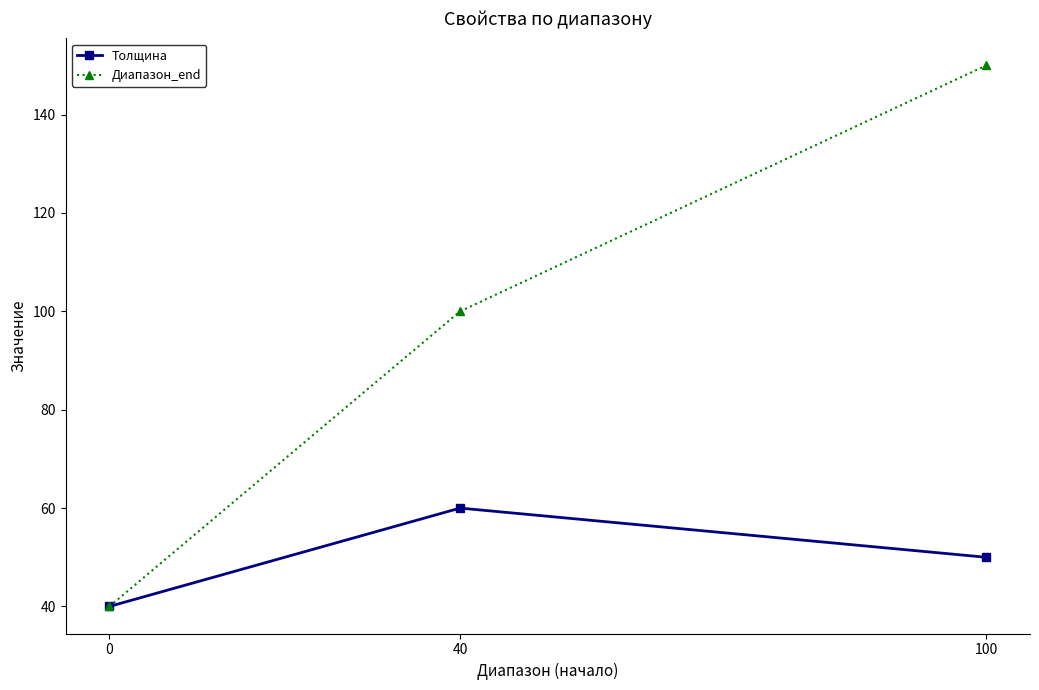

What are all the series names shown in the legend?

Толщина, Диапазон_end